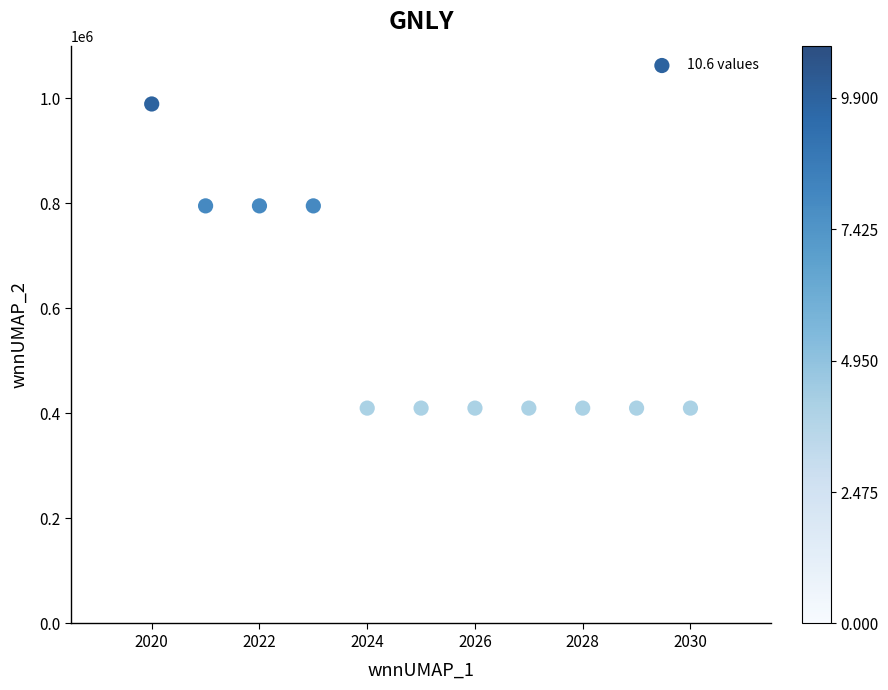

What is the range of X values (max minus min)?

10